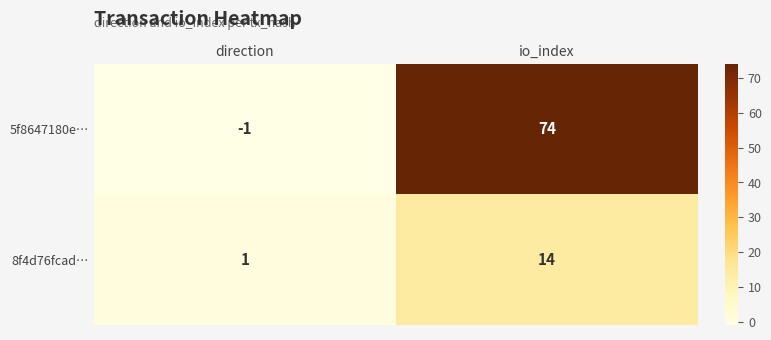

What is the difference between the 8f4d76fcad… values at io_index and direction?

13